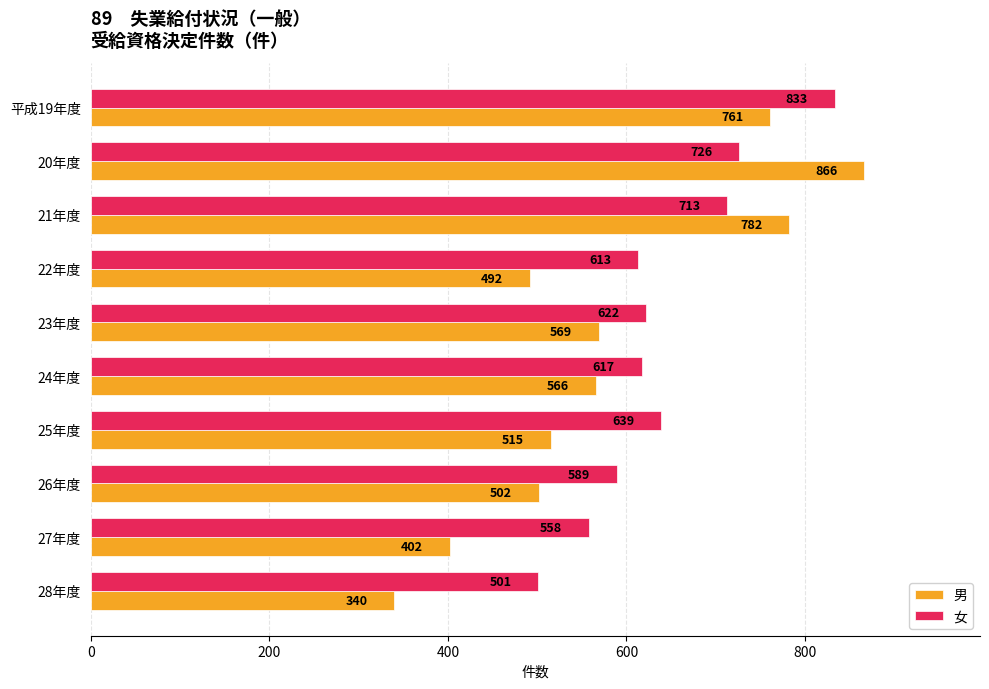

List the labels in order of 女 value, largest first.

平成19年度, 20年度, 21年度, 25年度, 23年度, 24年度, 22年度, 26年度, 27年度, 28年度